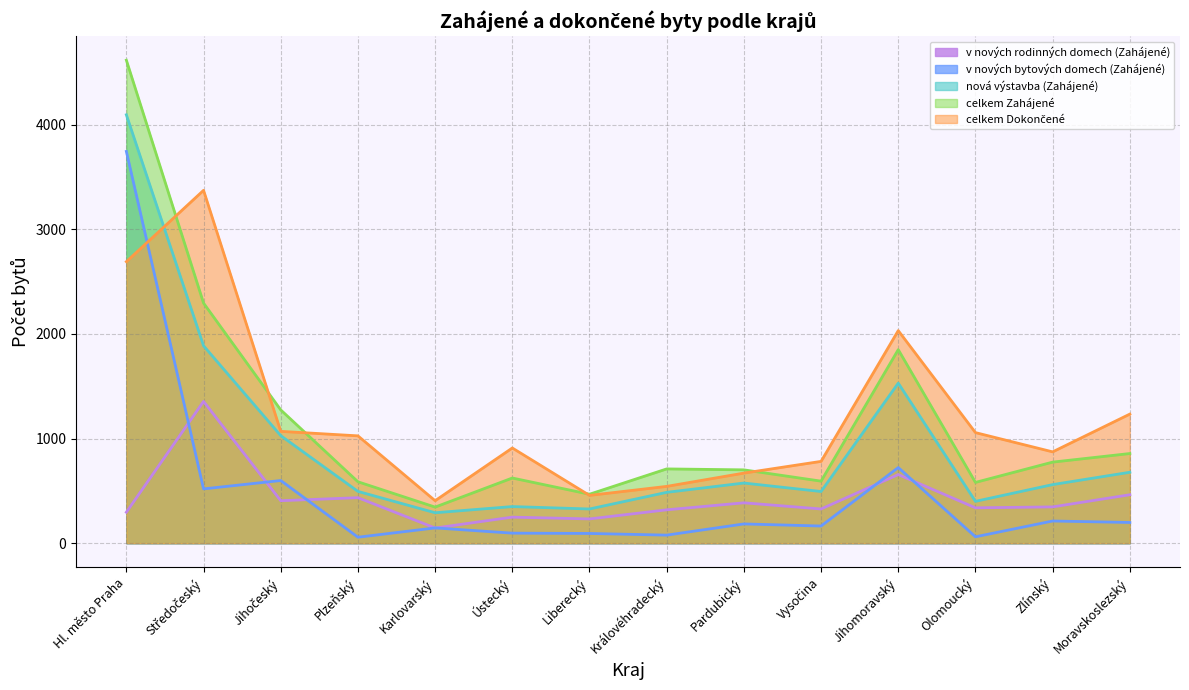

At Královéhradecký, list the series in order from largest to smallest.

celkem Zahájené, celkem Dokončené, nová výstavba (Zahájené), v nových rodinných domech (Zahájené), v nových bytových domech (Zahájené)